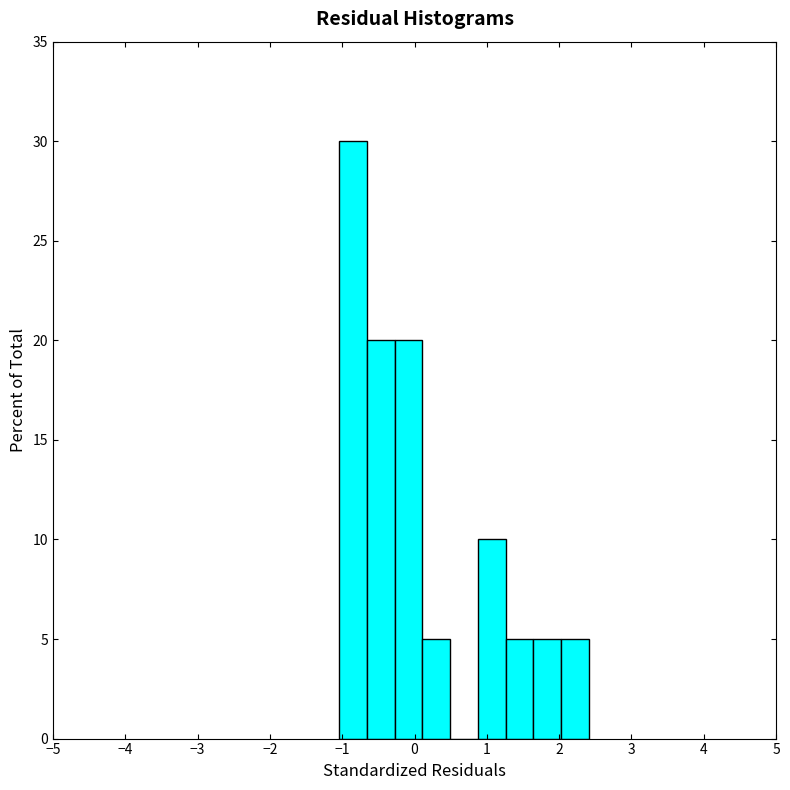

Around what value on the x-axis is the tallest bar? Give the approximate position of its centre, as read against the axis.

-0.9